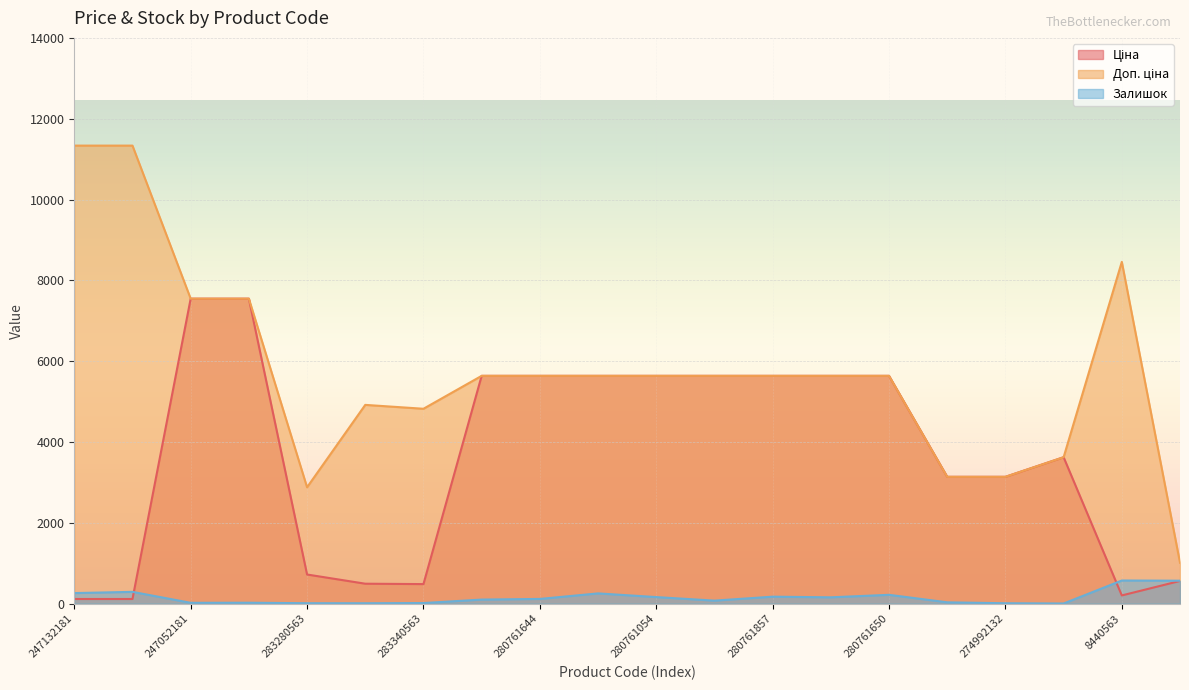

Where does the Залишок series first go above 115?

247132181